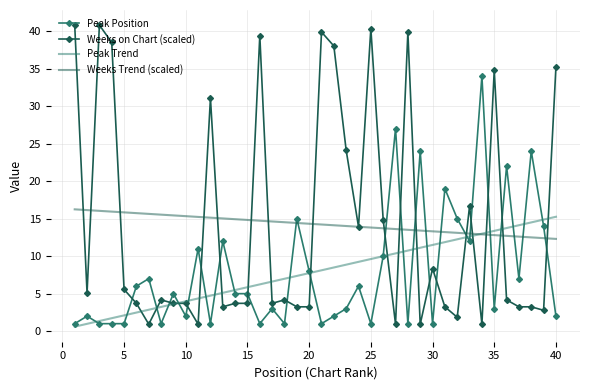

What is the minimum value for Weeks Trend (scaled)?

12.3